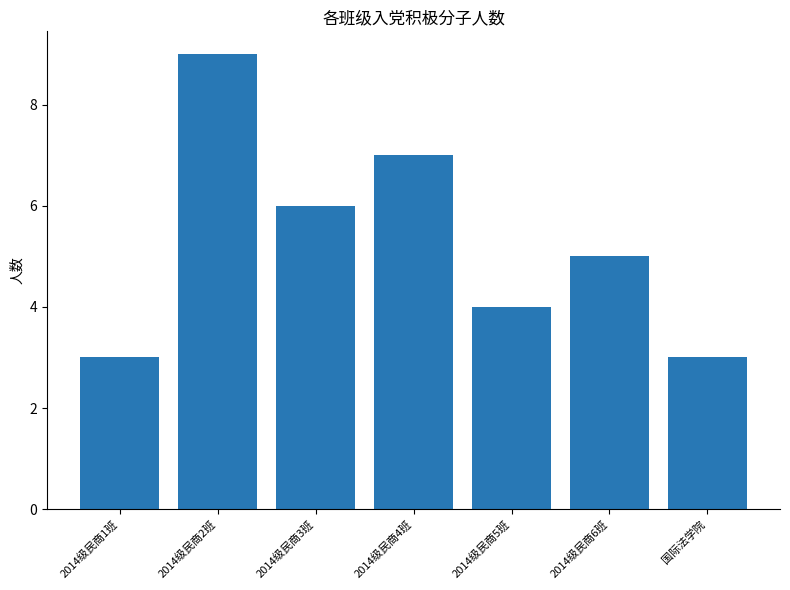

At which label is the value closest to 6?

2014级民商3班